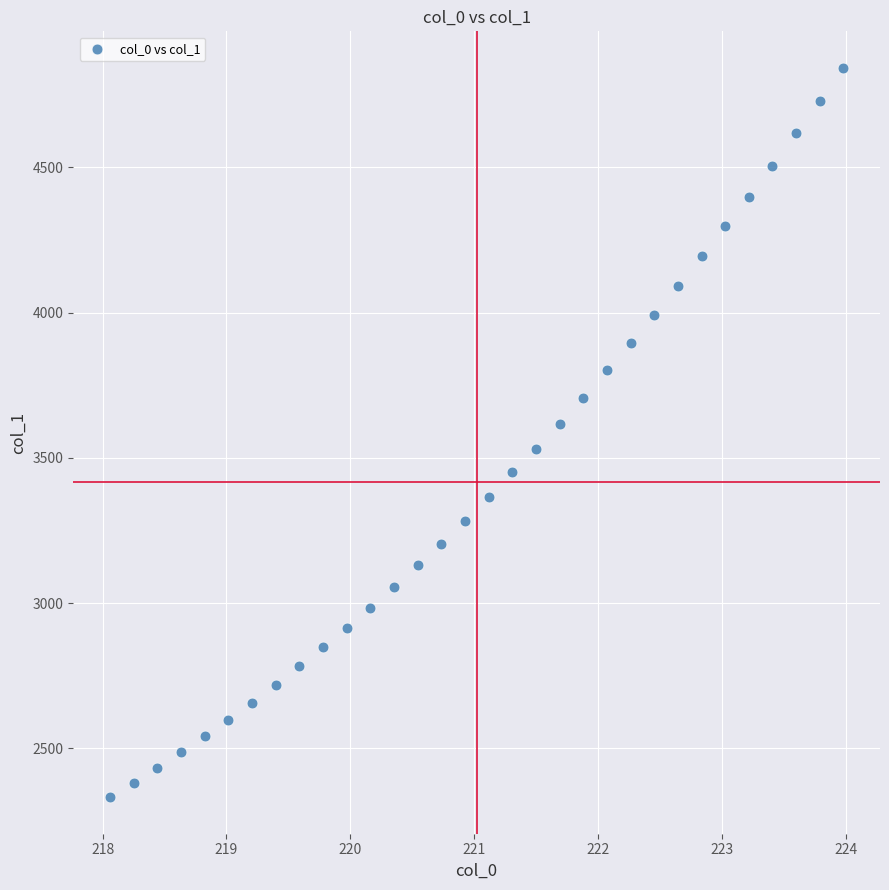

What is the range of X values (max minus min)?

5.9